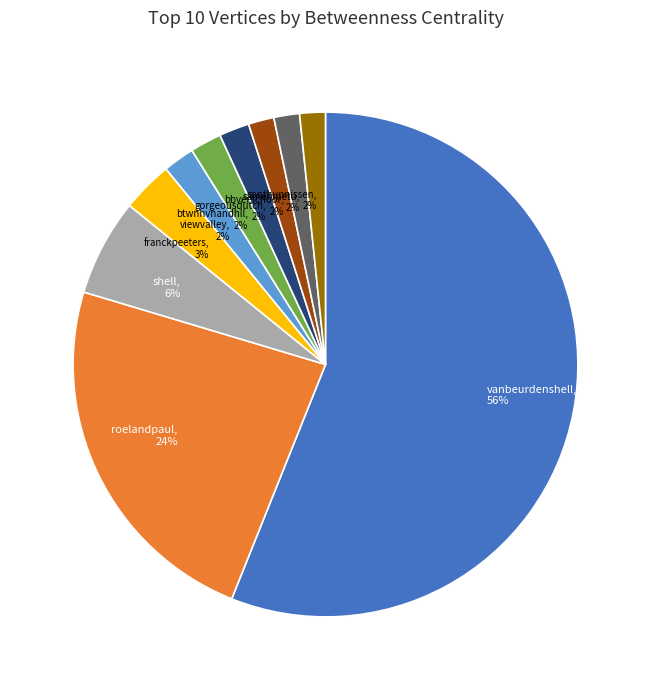

Does btwnhvnandhll account for over 50% of the chart?

No